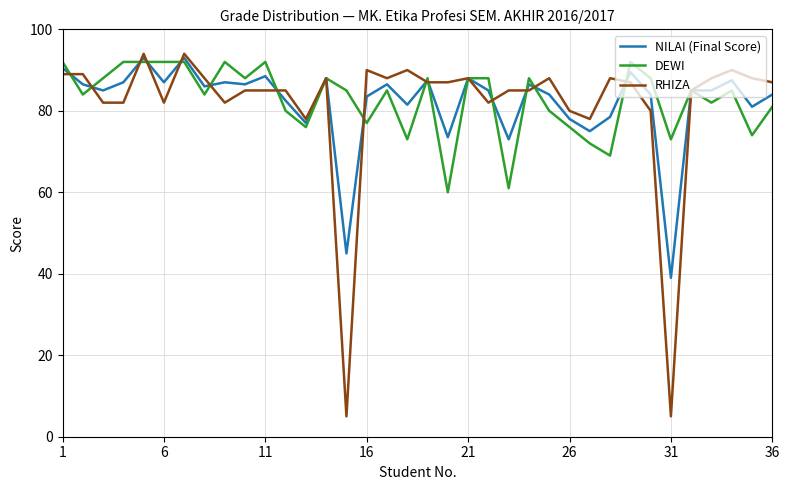

What is the maximum value shown in the chart?

94.0